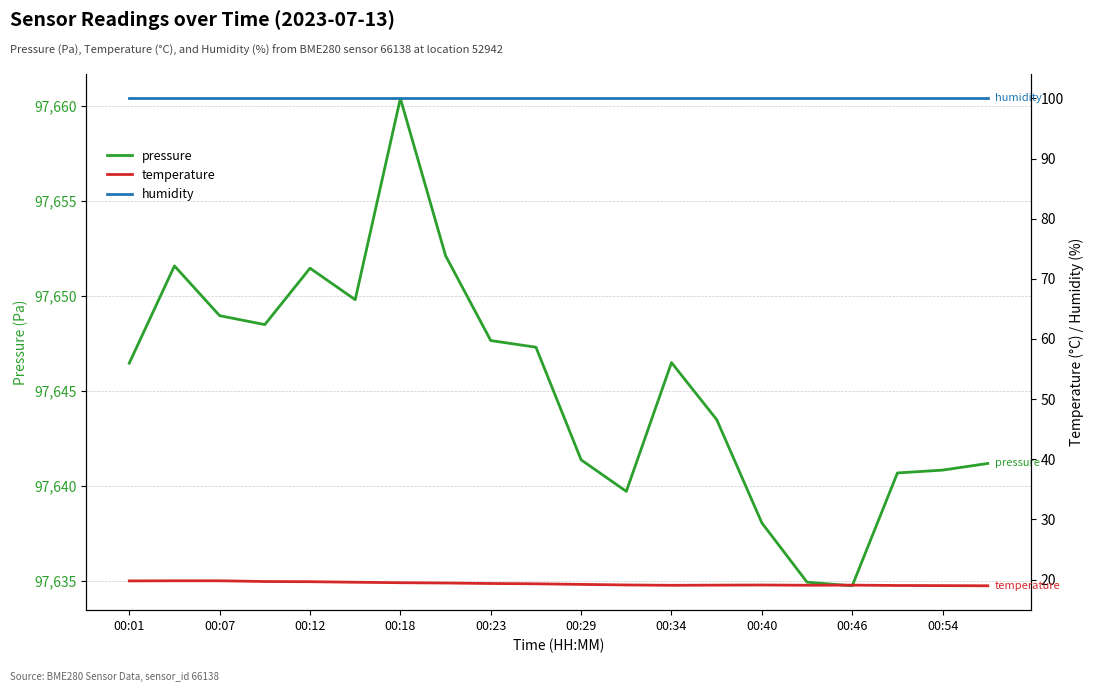

What is the minimum value for temperature?

19.0